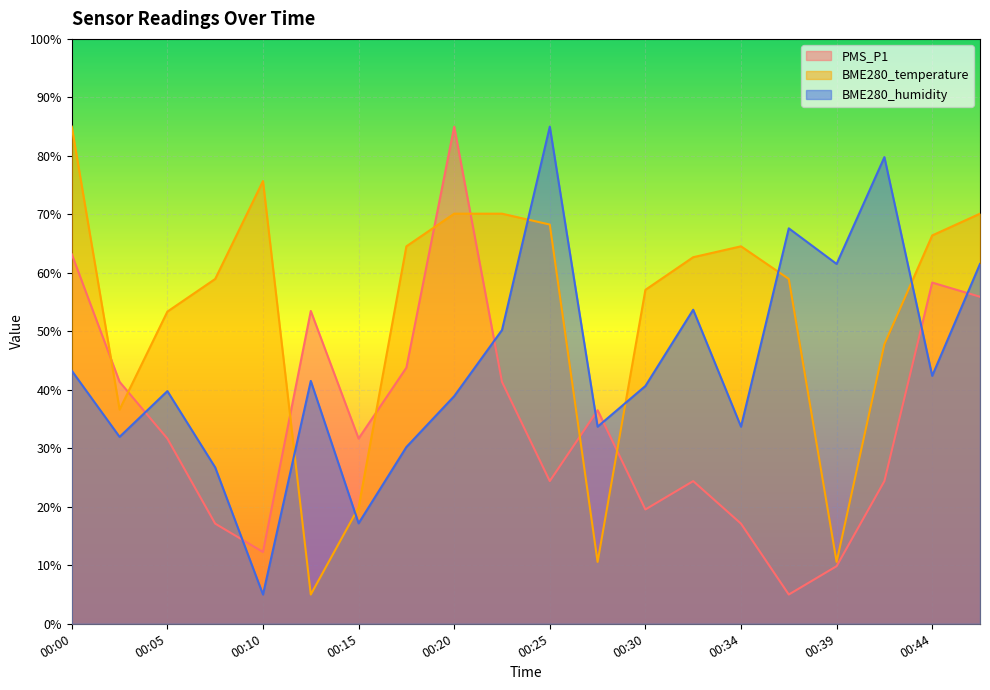

How many categories are shown in the chart?

20